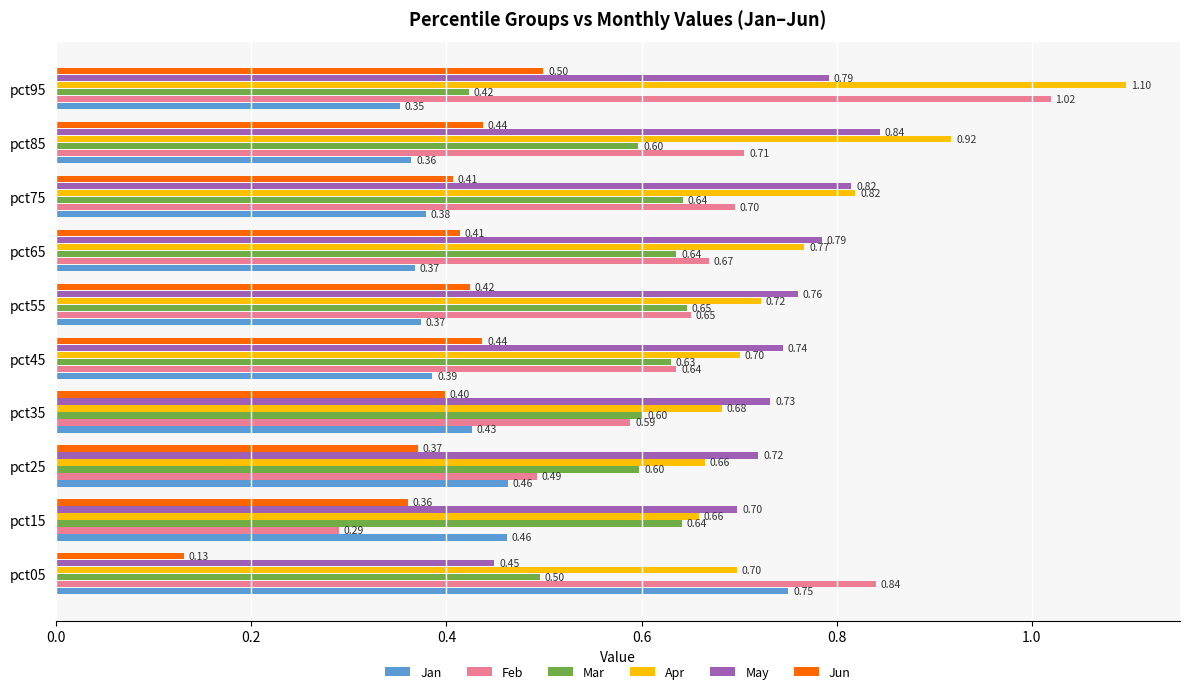

What is the difference between the highest and lowest values at pct15?

0.4